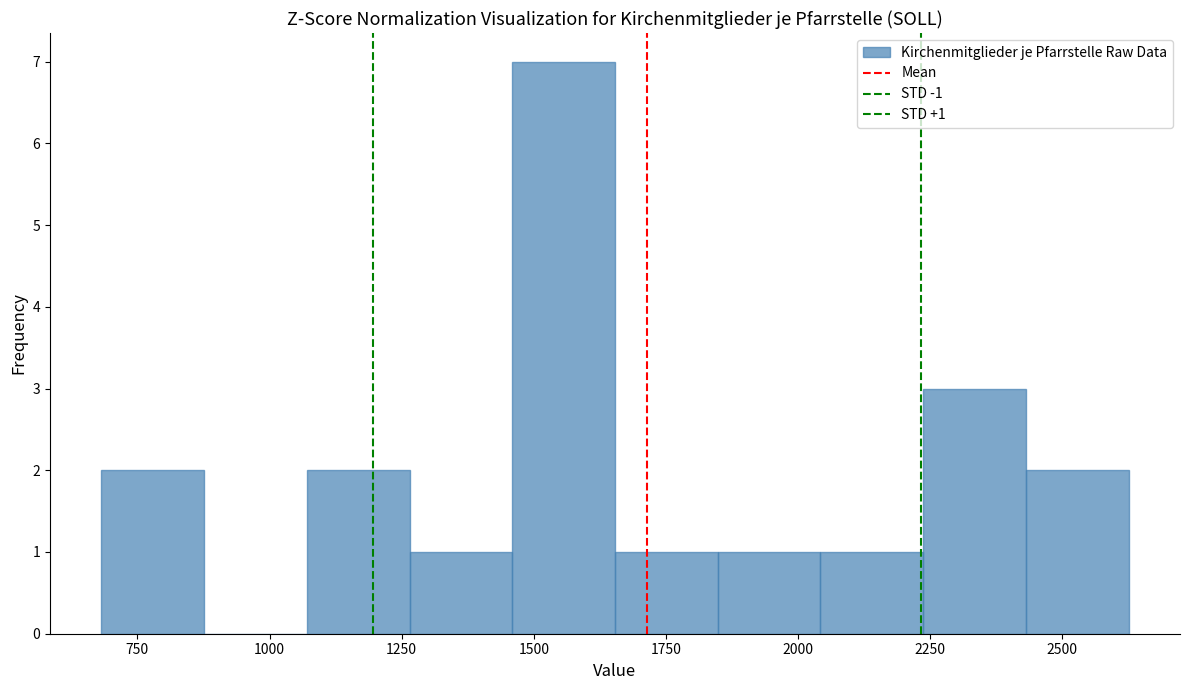

Around what value on the x-axis is the tallest bar? Give the approximate position of its centre, as read against the axis.

1550